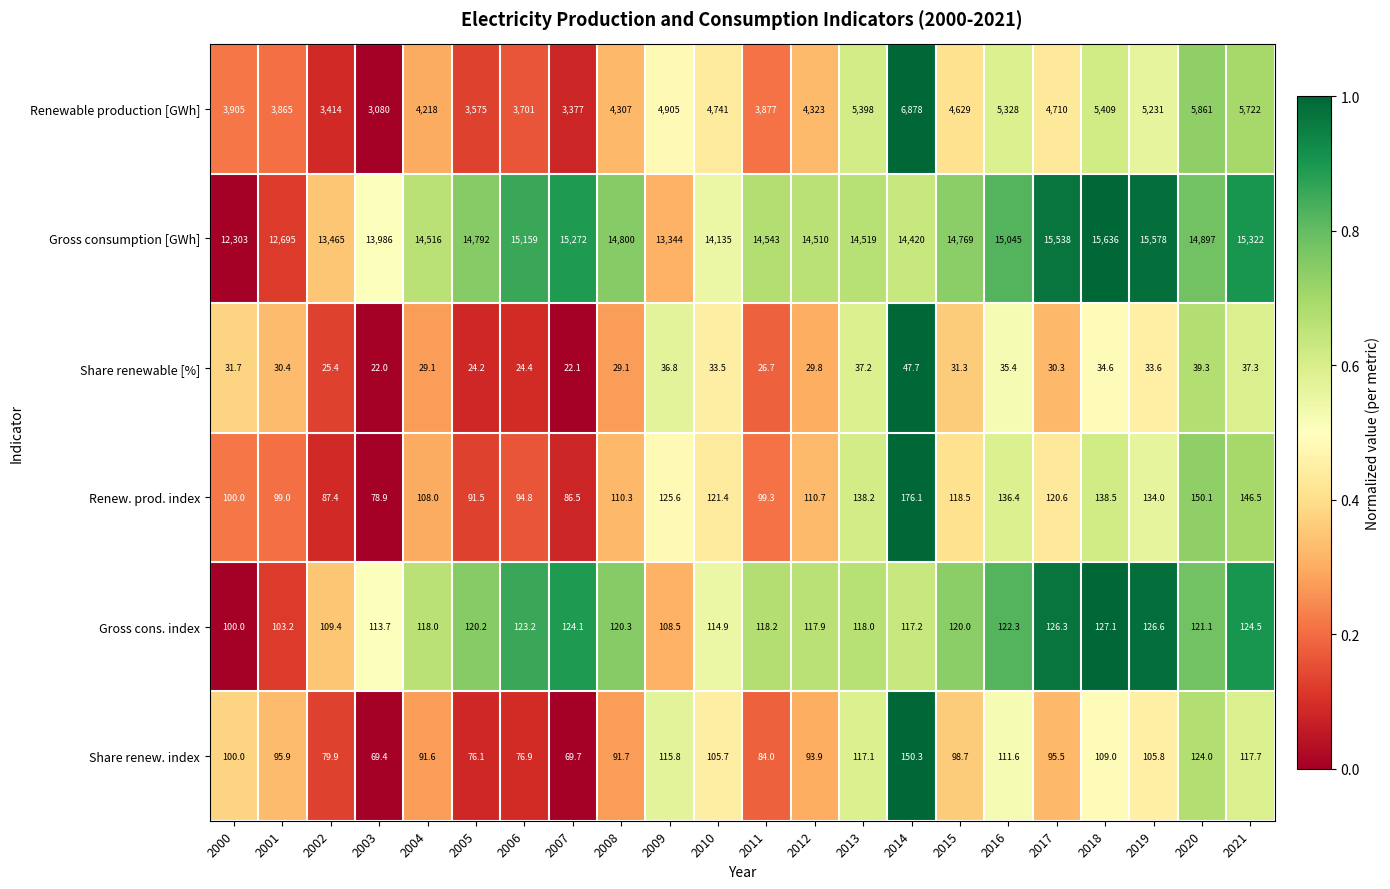

Count the number of categories in the chart.

22